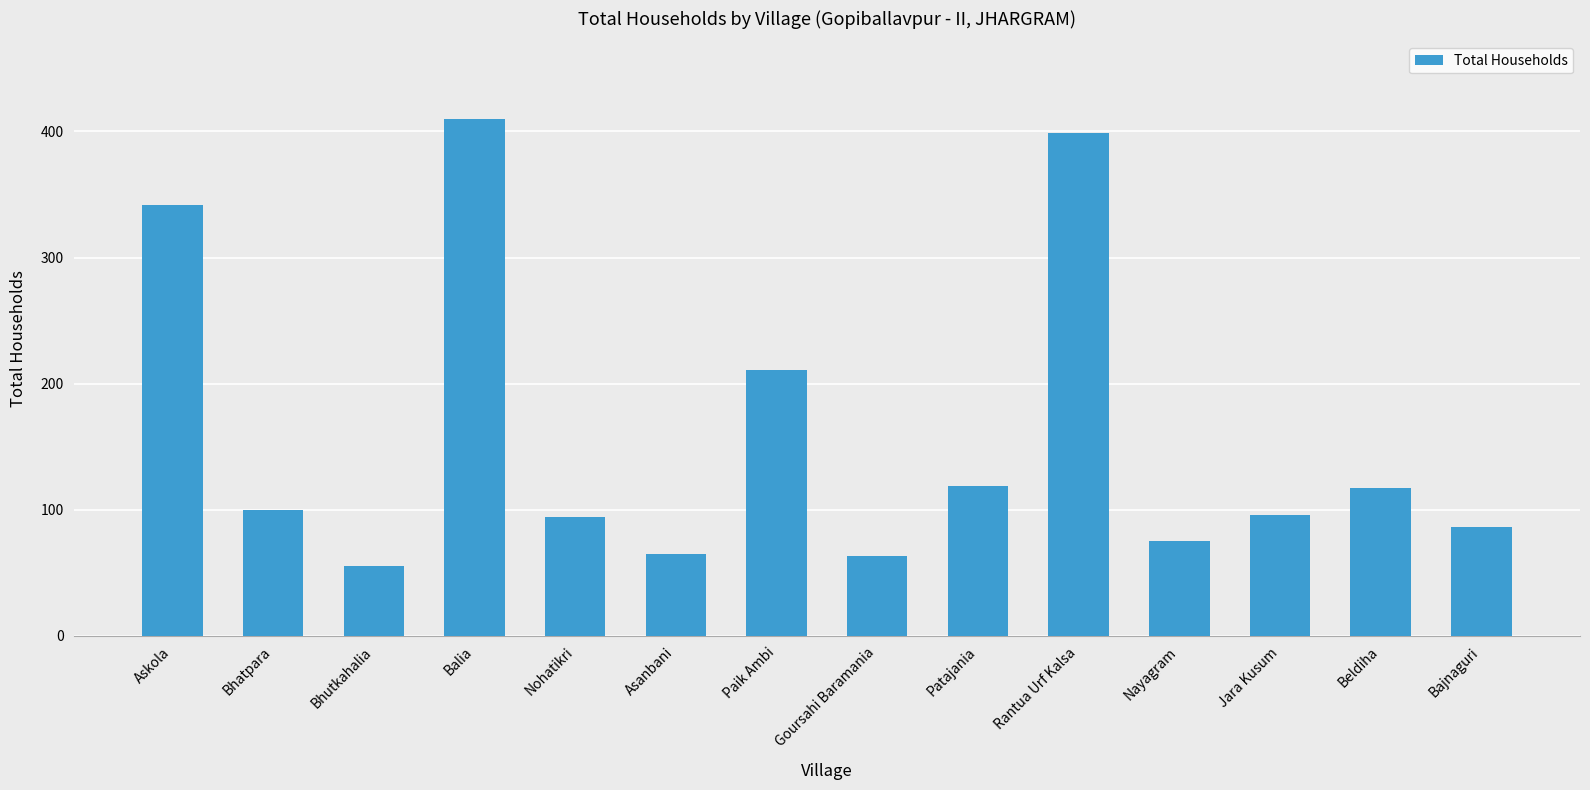

What is the difference between the maximum and minimum values?

355